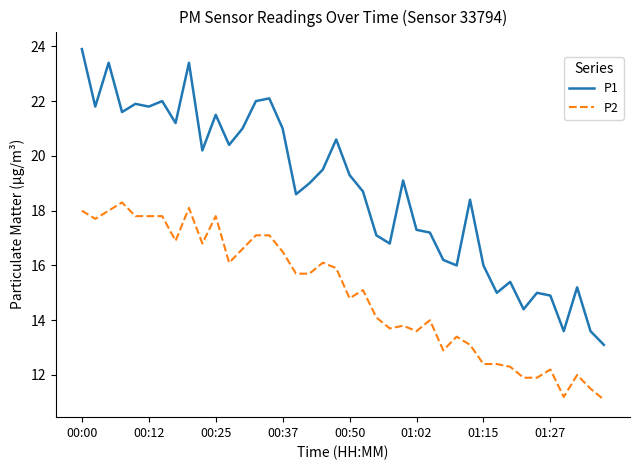

Which series has the widest spread of values?

P1